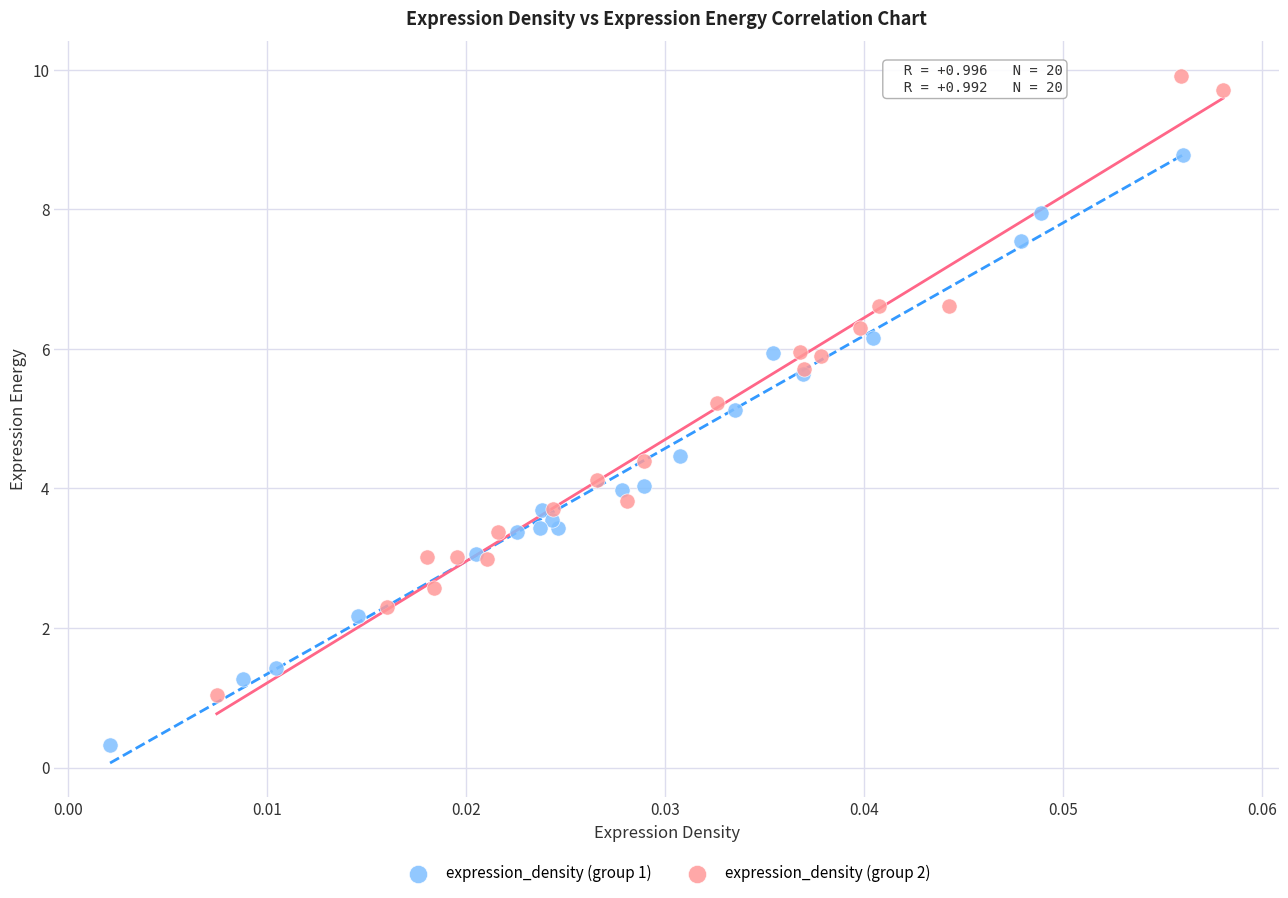

Which series reaches the maximum Y coordinate?

expression_density (group 2)